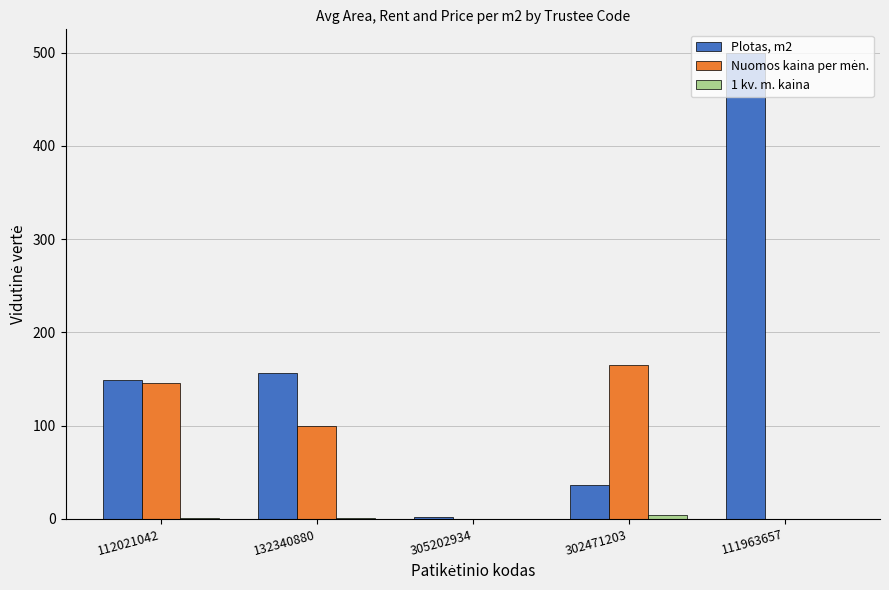

Which series has the largest total across all categories?

Plotas, m2